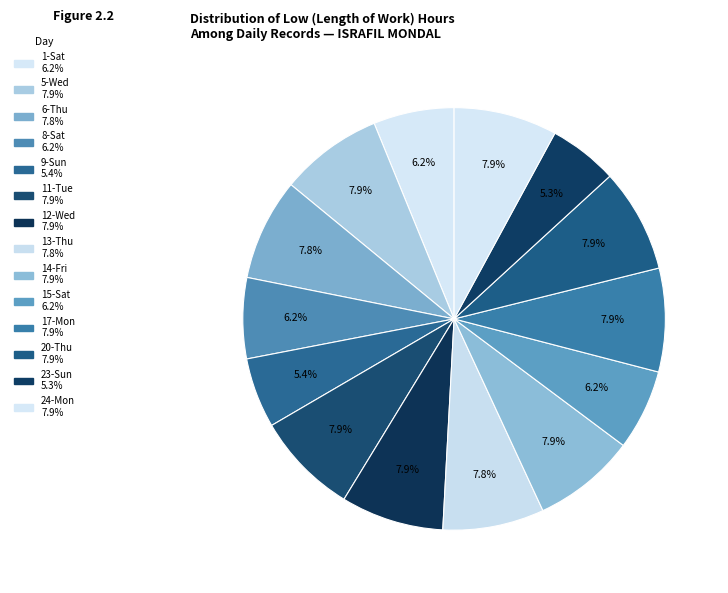

Count the number of slices in the pie.

14